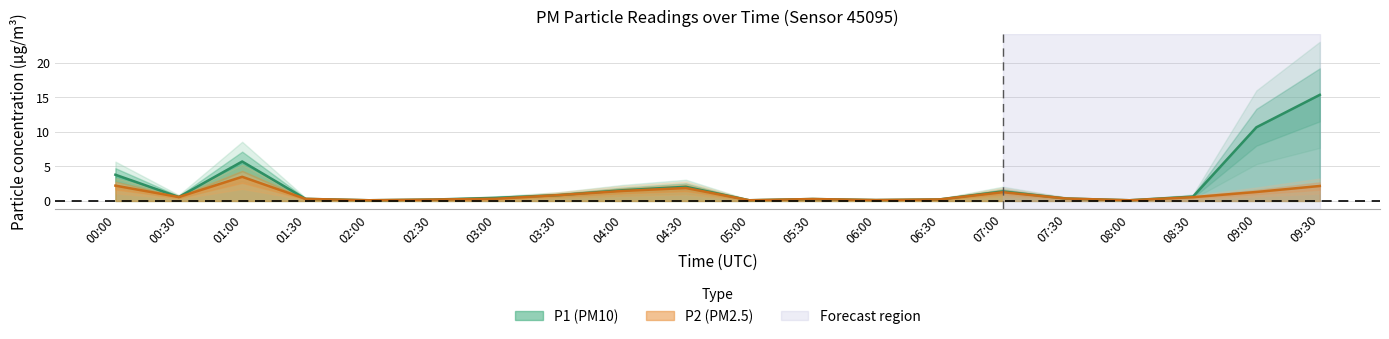

How many categories are shown in the chart?

20